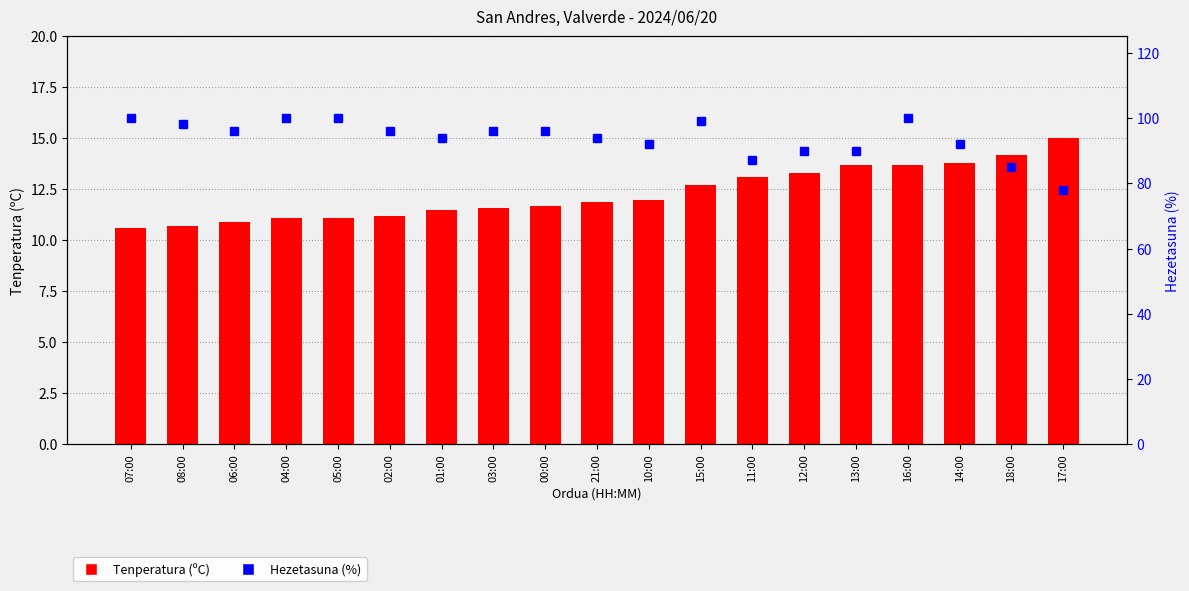

List the labels in order of Tenperatura (ºC) value, smallest first.

07:00, 08:00, 06:00, 04:00, 05:00, 02:00, 01:00, 03:00, 00:00, 21:00, 10:00, 15:00, 11:00, 12:00, 13:00, 16:00, 14:00, 18:00, 17:00